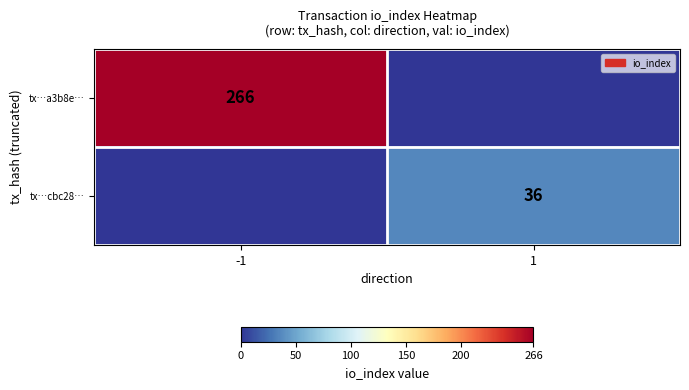

The value of tx…a3b8e… at -1 is 418. True or false?

False